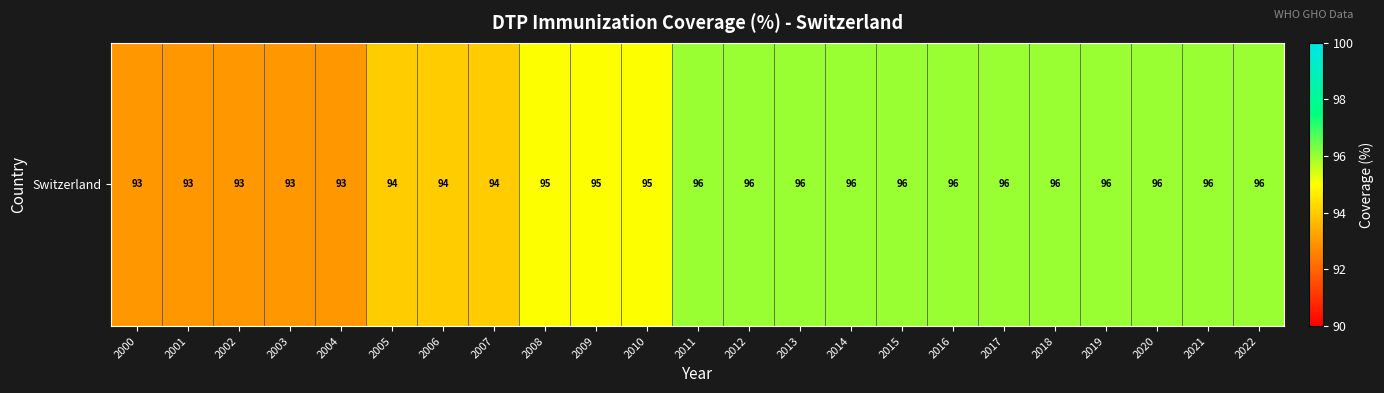

At which label is the value closest to 94?

2005